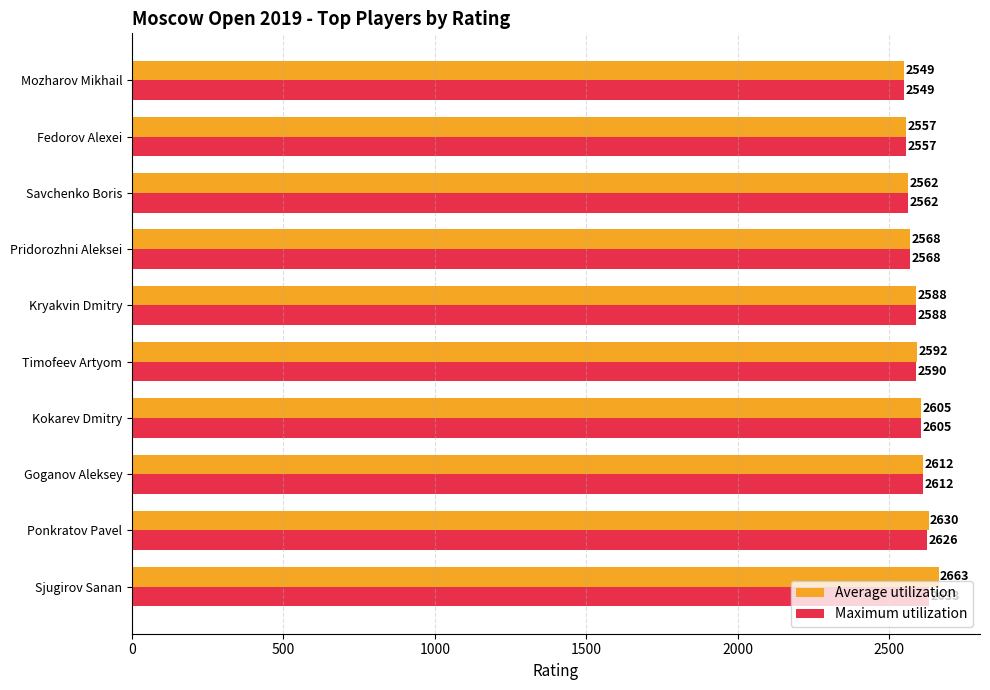

What is the difference between the Average utilization values at Mozharov Mikhail and Goganov Aleksey?

63